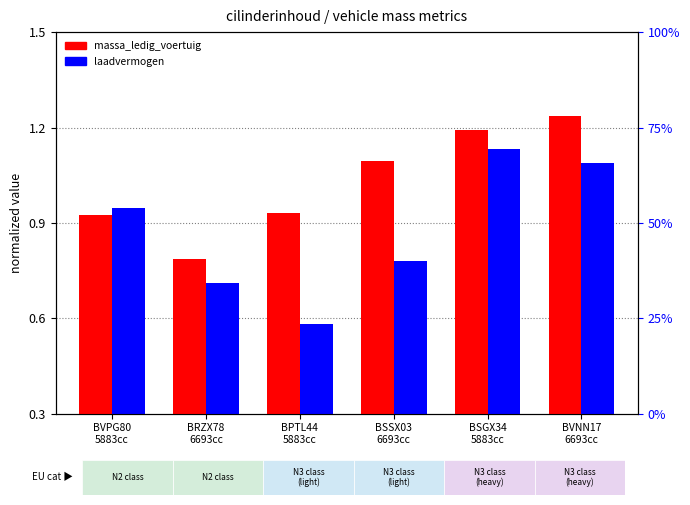

What is the greatest value displayed?

1.2